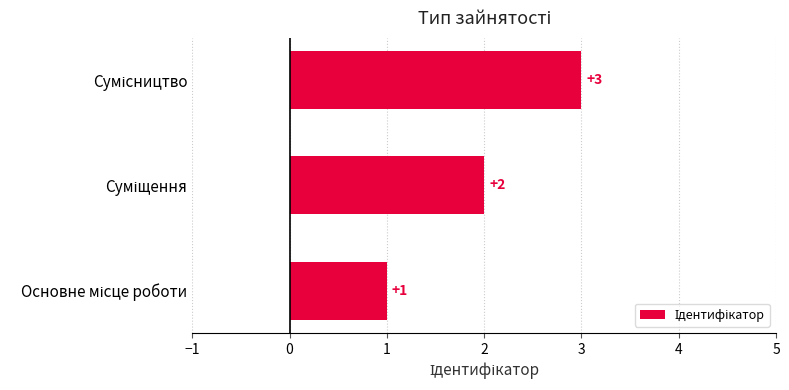

What is the sum of all values?

6